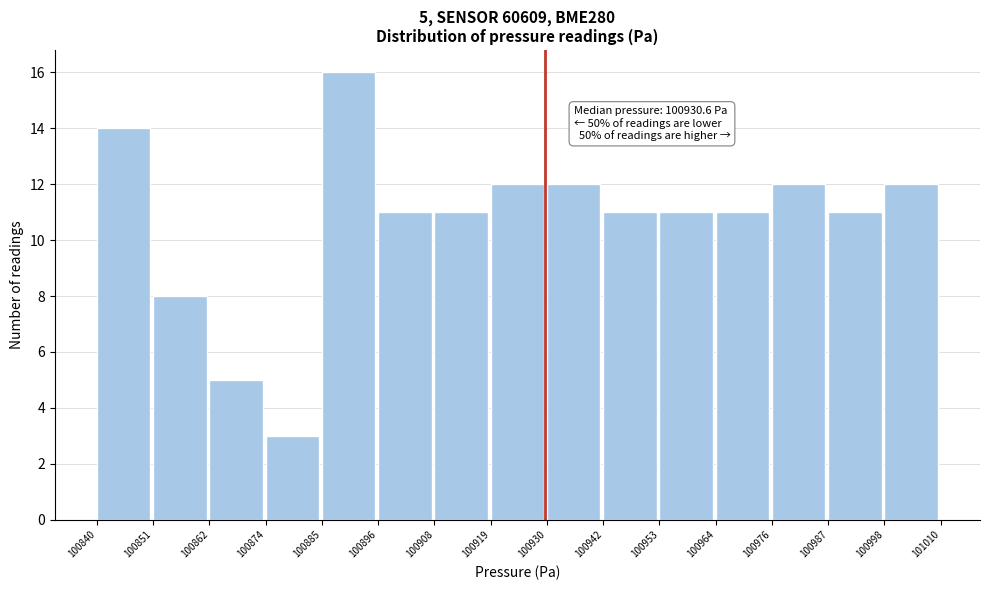

Over which range of the x-axis is the bar tallest?

100885 to 100896